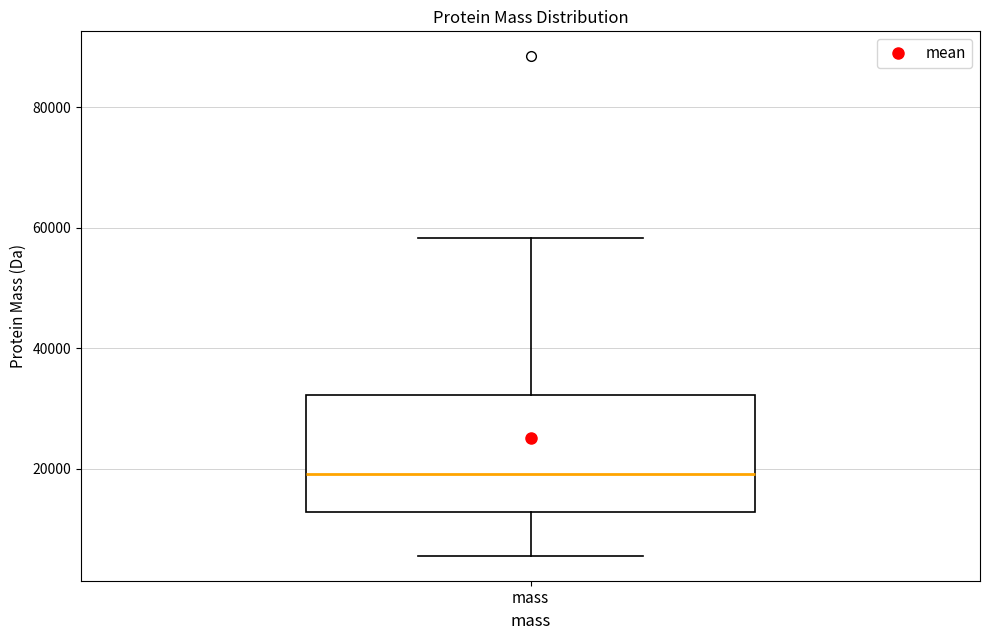

Read this box plot against the y-axis: the position of the median line, the range covered by the box, and the ends of both whiskers. The values are not printed on the chart, so give them approximately, as read against the axis.

median 20000, box 12000 to 32000, whiskers 6000 to 58000